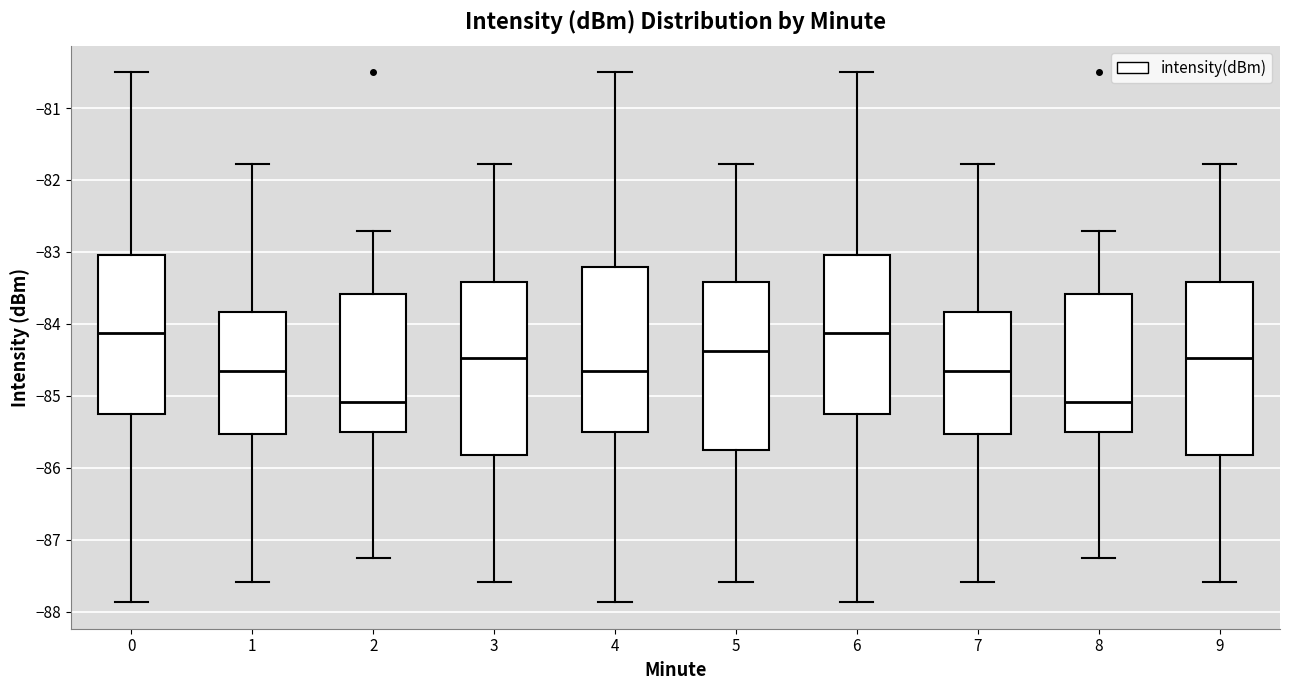

Where is the upper edge of the box at x = 9 on the y-axis? The values are not printed on the chart, so give them approximately, as read against the axis.

-83.4